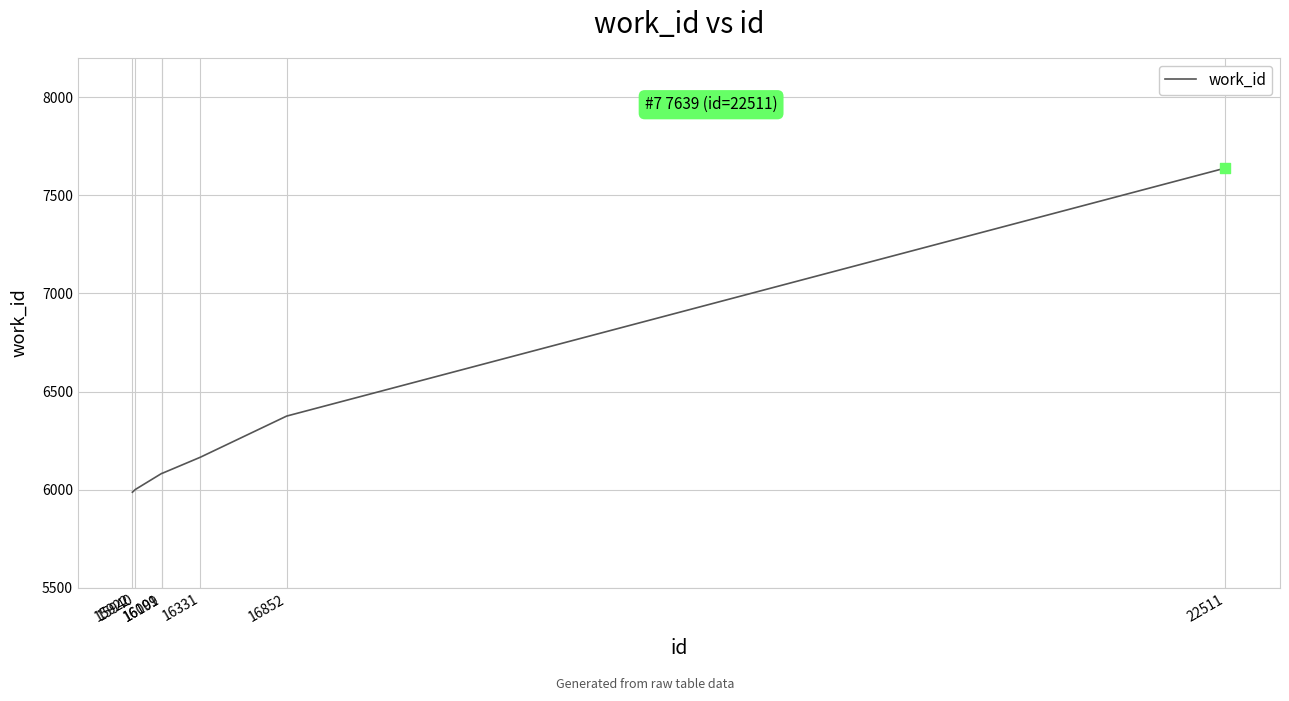

What is the change in value from 15922 to 16852?

+388